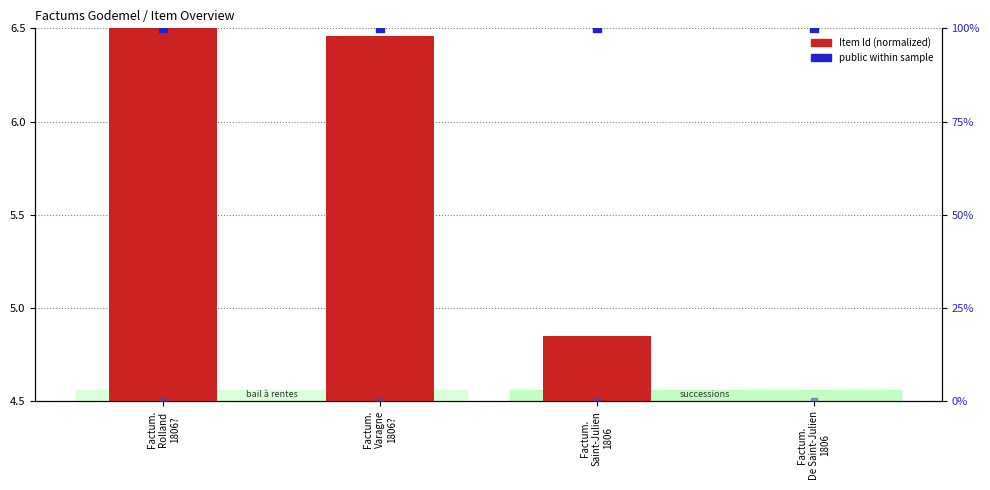

Which series has the widest spread of Y values?

Item Id (normalized)